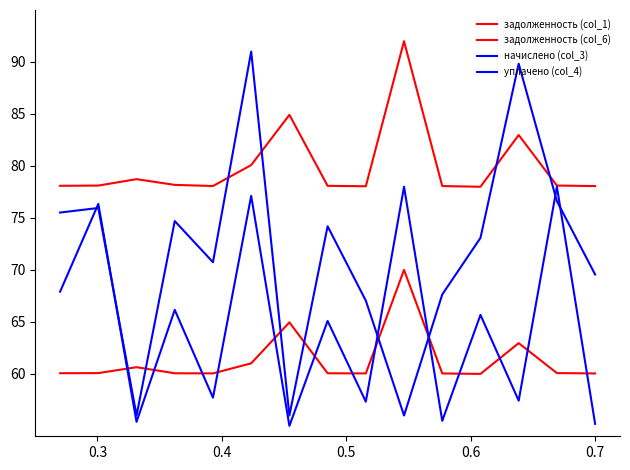

At which category does задолженность (col_1) reach its first local peak?

0.5